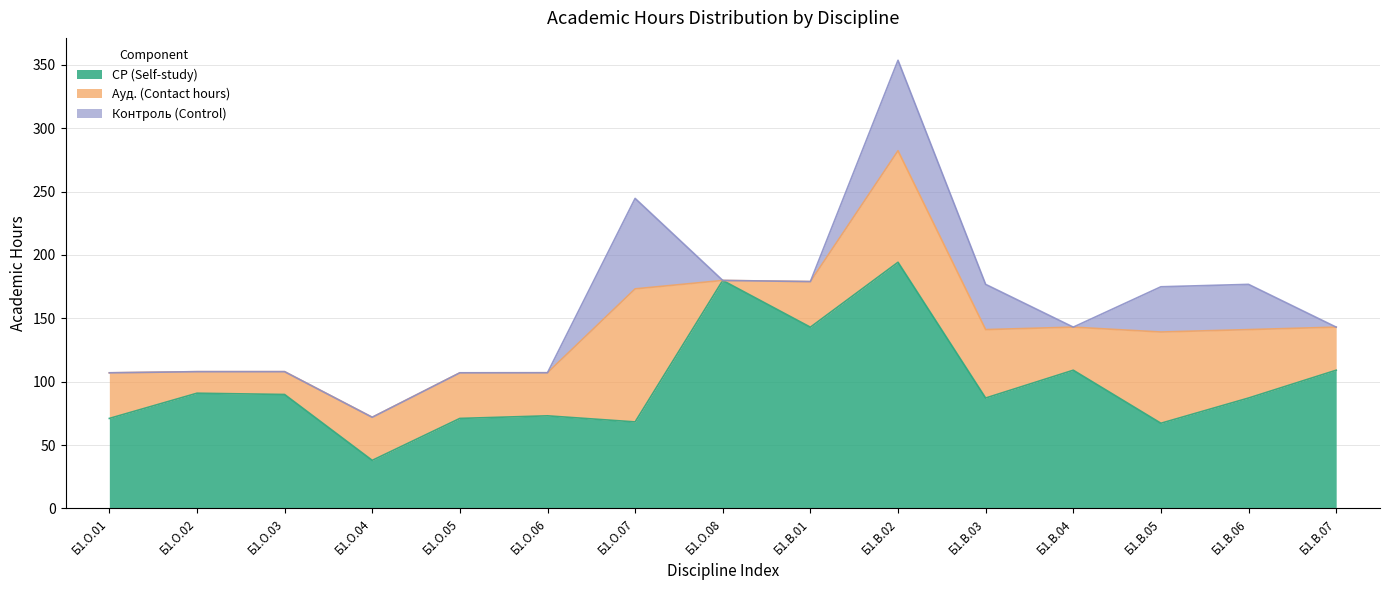

What is the maximum value shown in the chart?

194.2